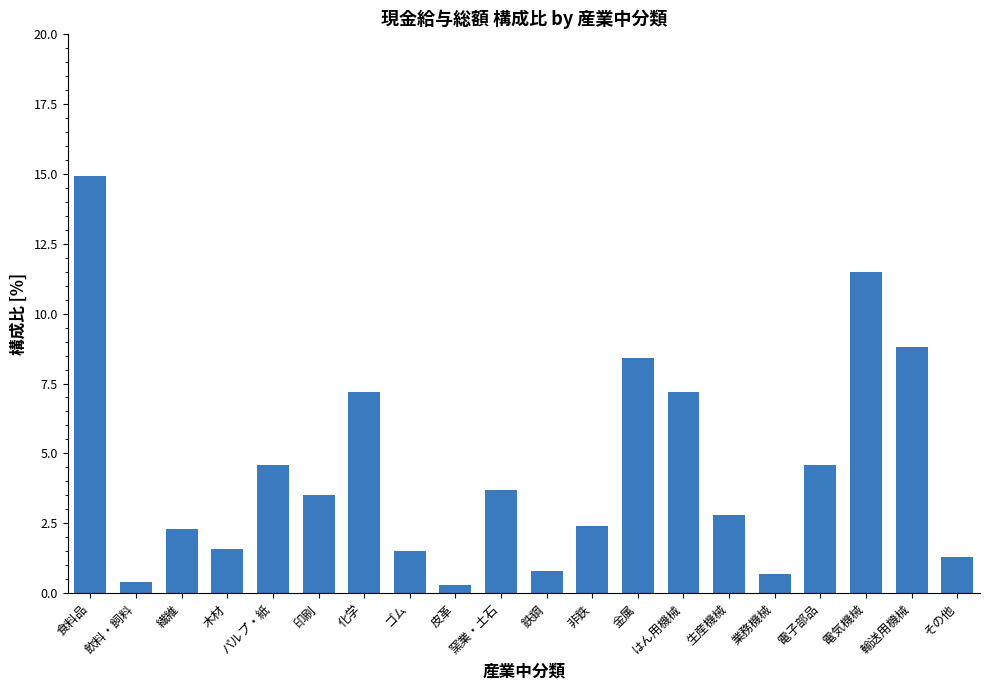

Where does the data first go above 3?

食料品